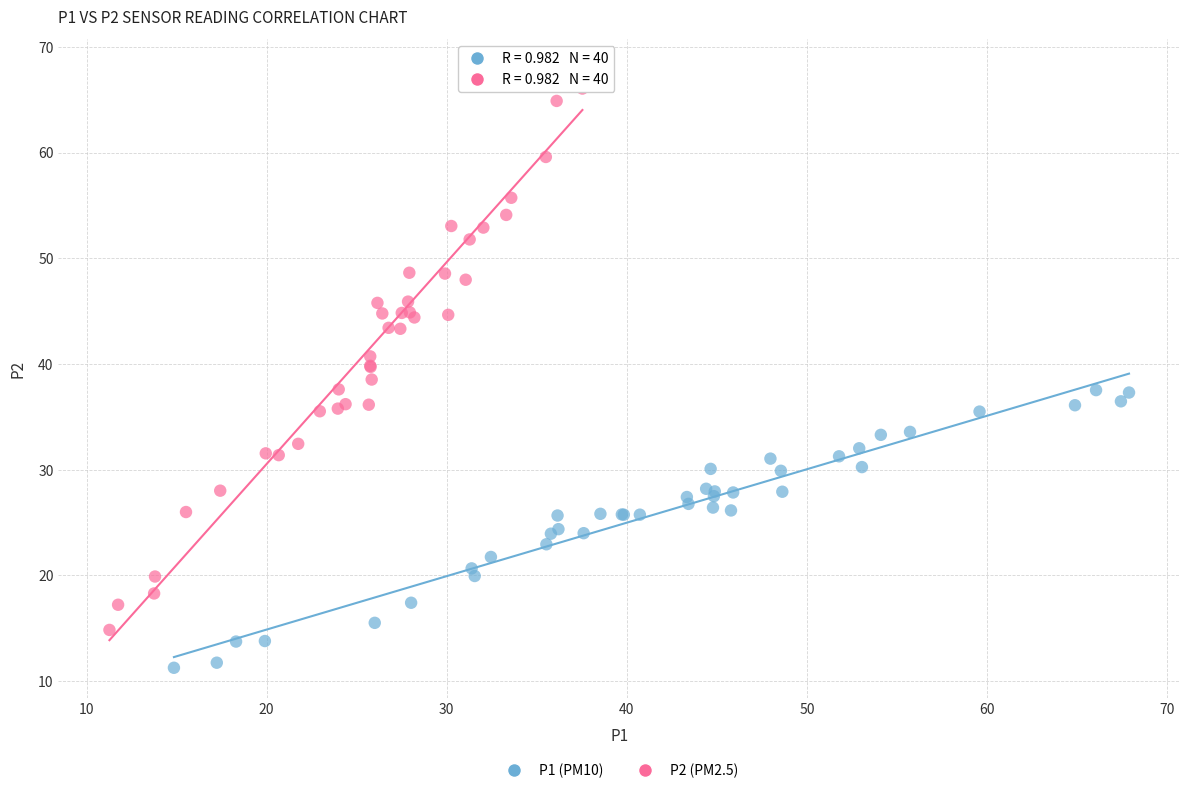

Which series has the largest Y range (max minus min)?

P2 (PM2.5)